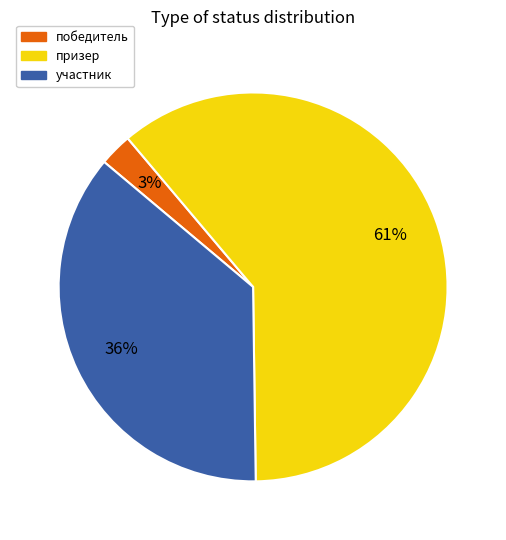

To the nearest percent, what is the combined percentage of участник and призер?

97%